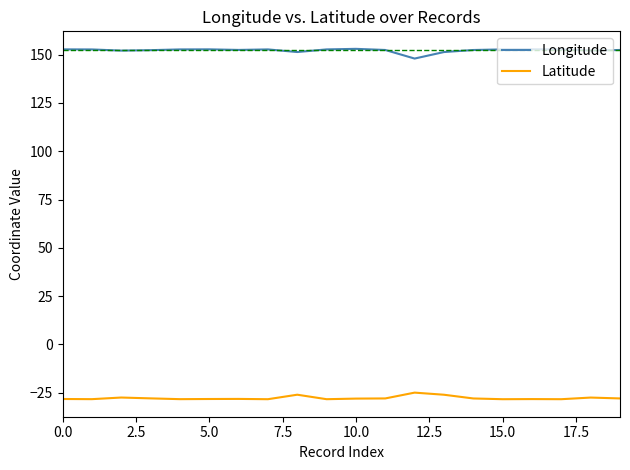

Which series has the largest total across all categories?

Longitude